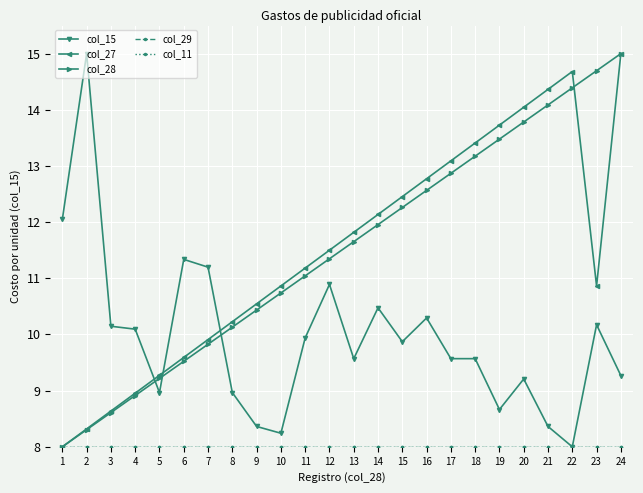

Is the value of col_15 at 17 greater than the value of col_27 at 20?

No